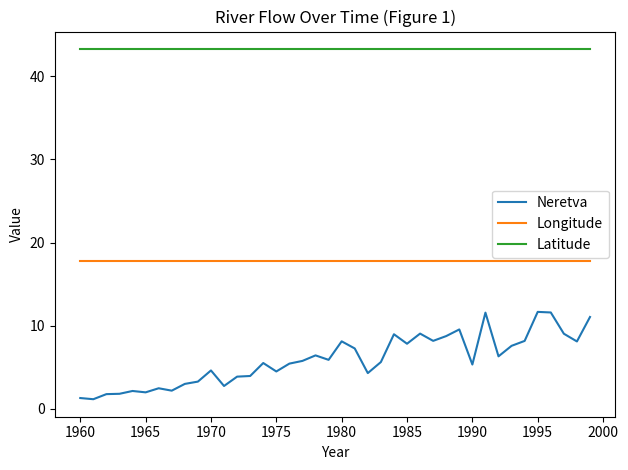

True or false: Longitude and Neretva intersect in this chart.

False